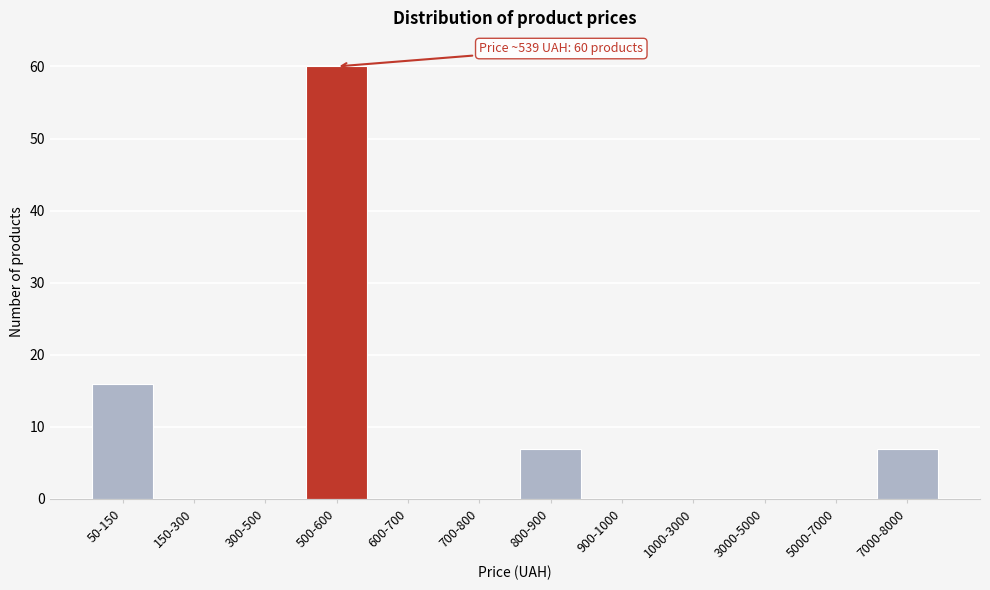

Reading left to right, list all the values displayed in this chart.

50-150=16	150-300=0	300-500=0	500-600=60	600-700=0	700-800=0	800-900=7	900-1000=0	1000-3000=0	3000-5000=0	5000-7000=0	7000-8000=7